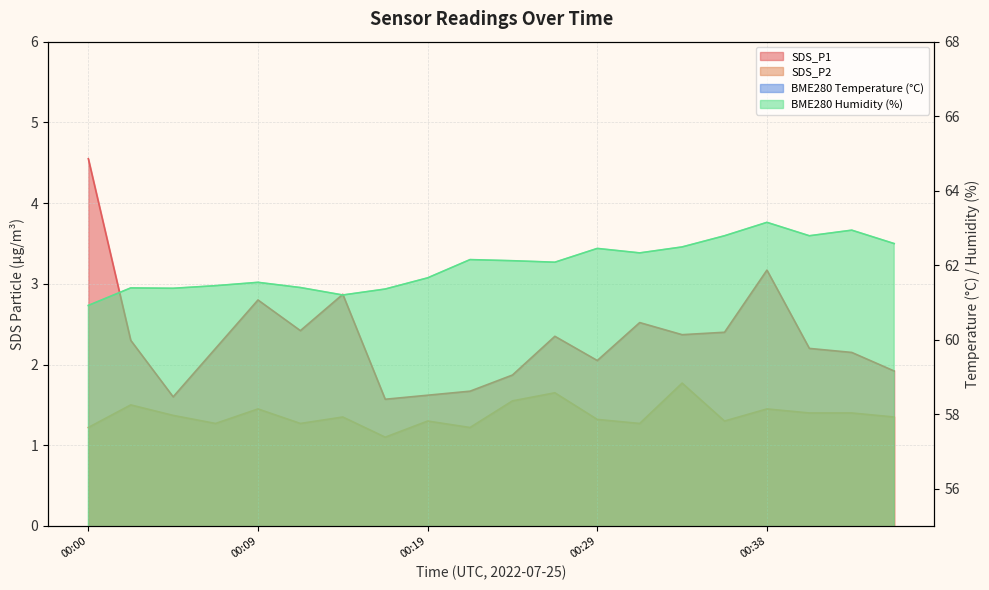

Is it true that SDS_P1 equals 0.4 at 00:19?

False